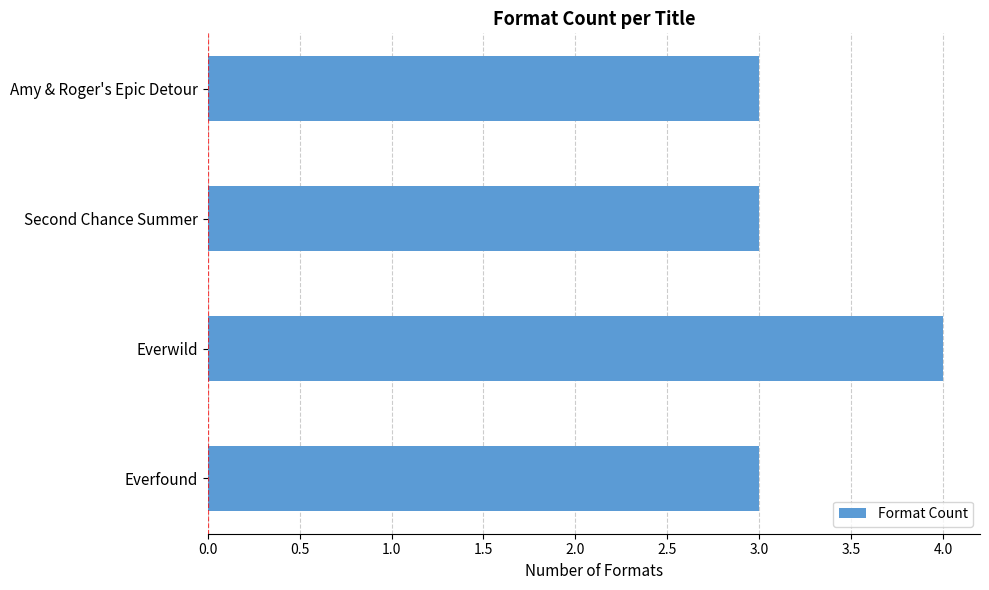

Reading bottom to top, extract all data points from this chart.

3	4	3	3